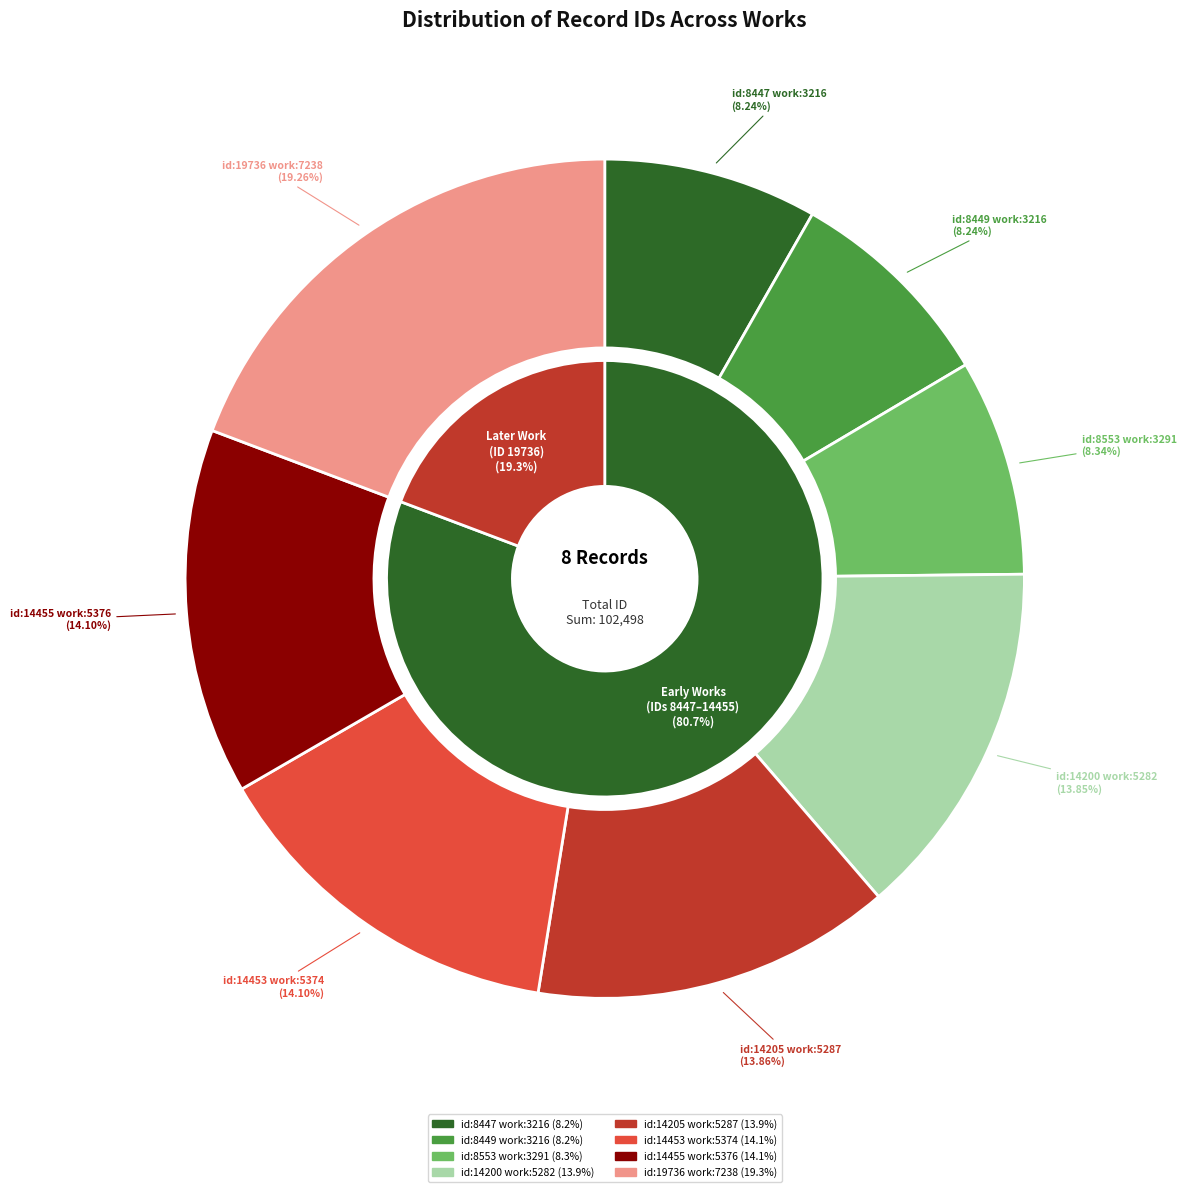

What percentage is the id:14453 work:5374 slice, to the nearest percent?

14%